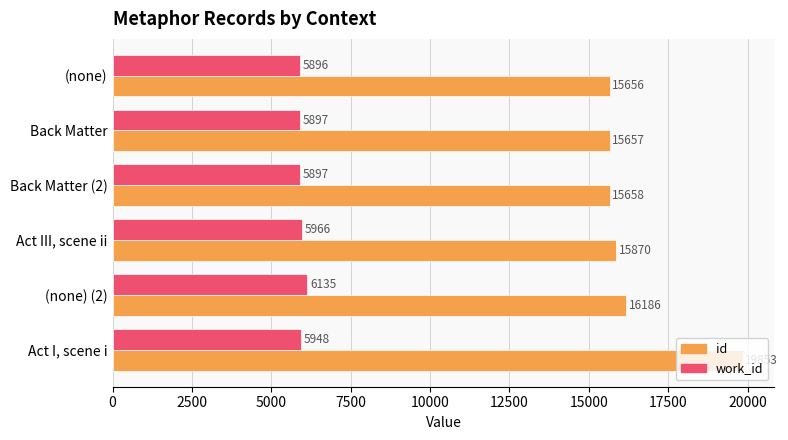

The value of id at (none) is 15656. True or false?

True